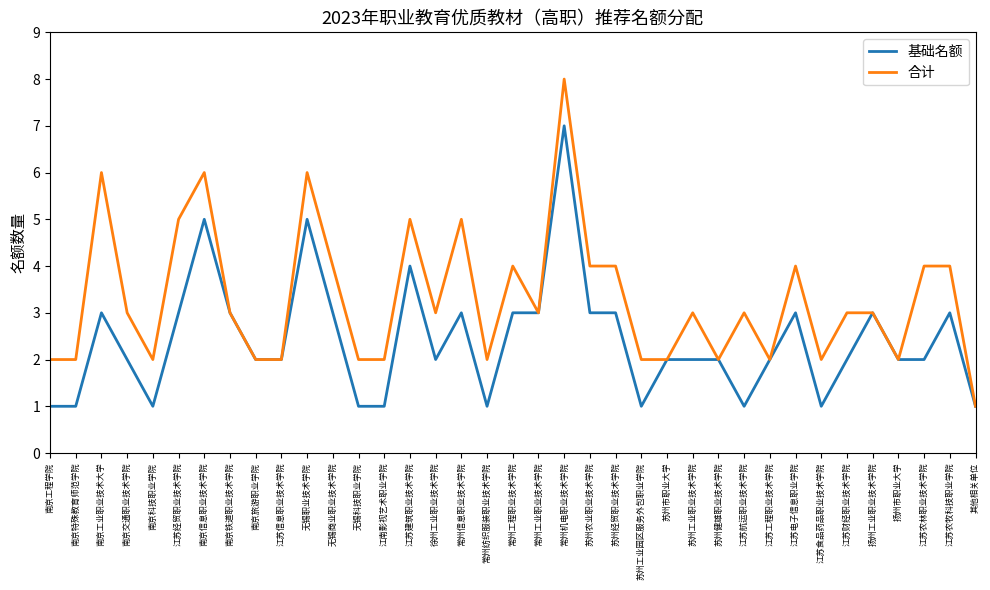

What is the spread (max minus min) of values at 南京科技职业学院?

1